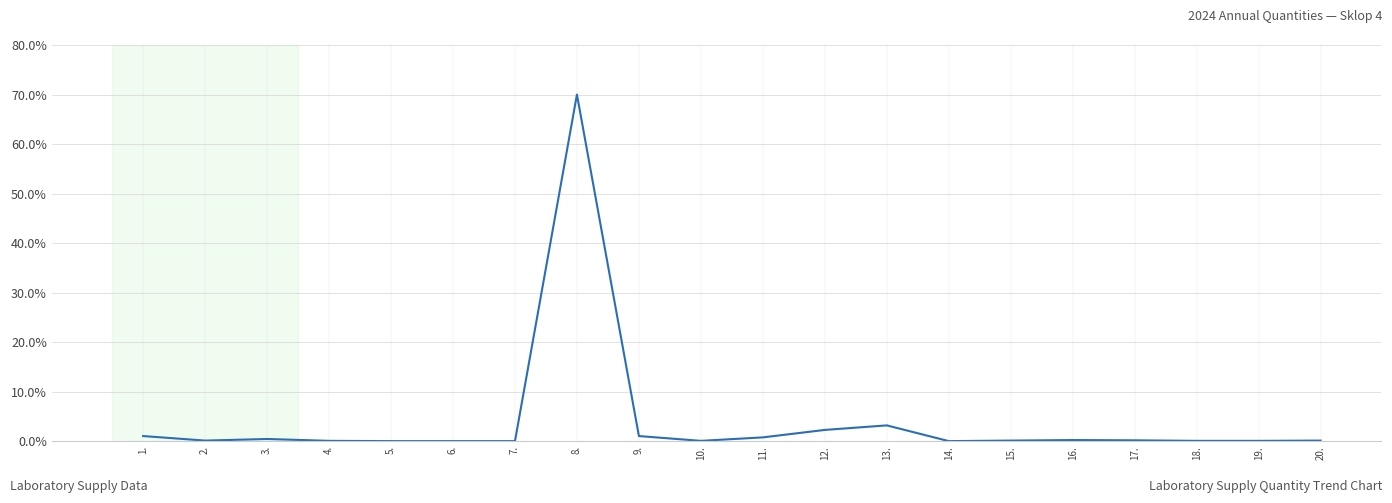

The chart shows a value of 0.1 at 19.. True or false?

True